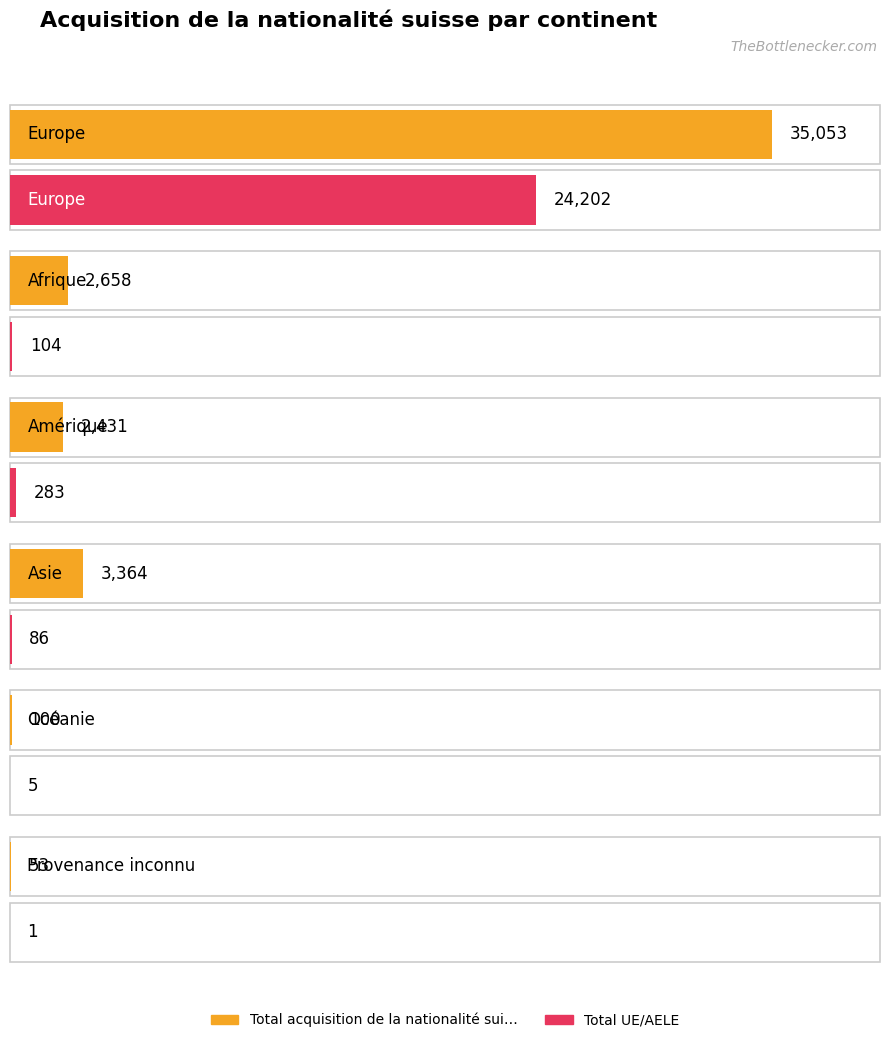

What is the greatest value displayed?

35053